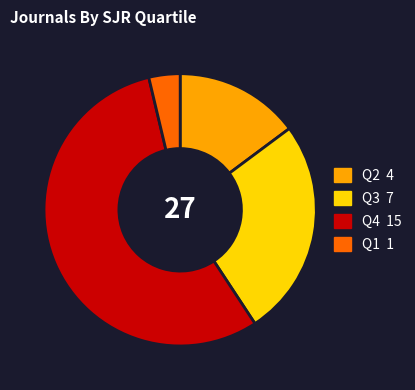

Is the sum of Q4 and Q2 greater than half?

Yes